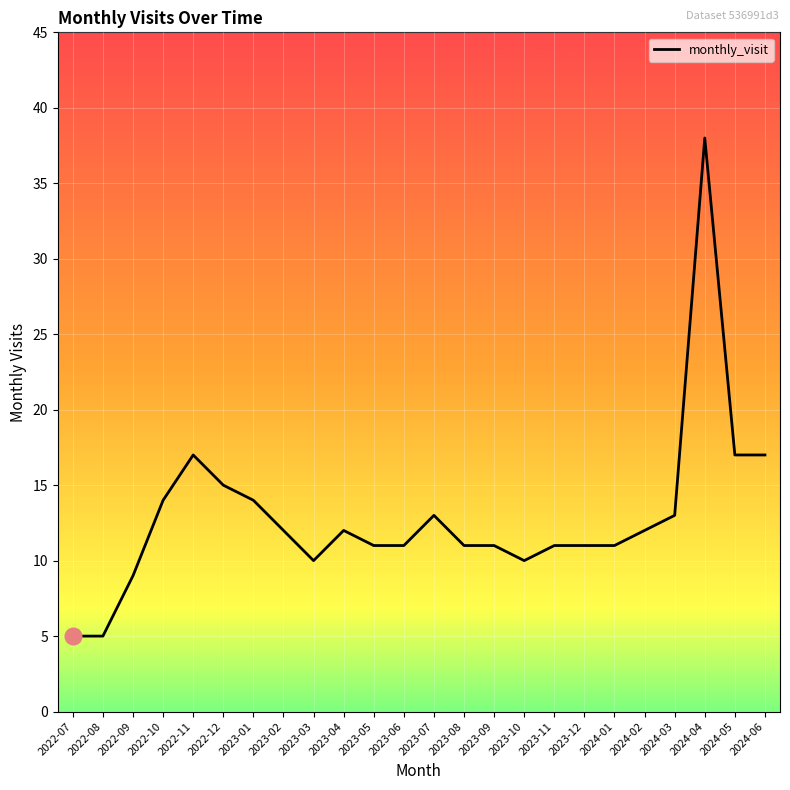

What position from the left is 2023-11?

17